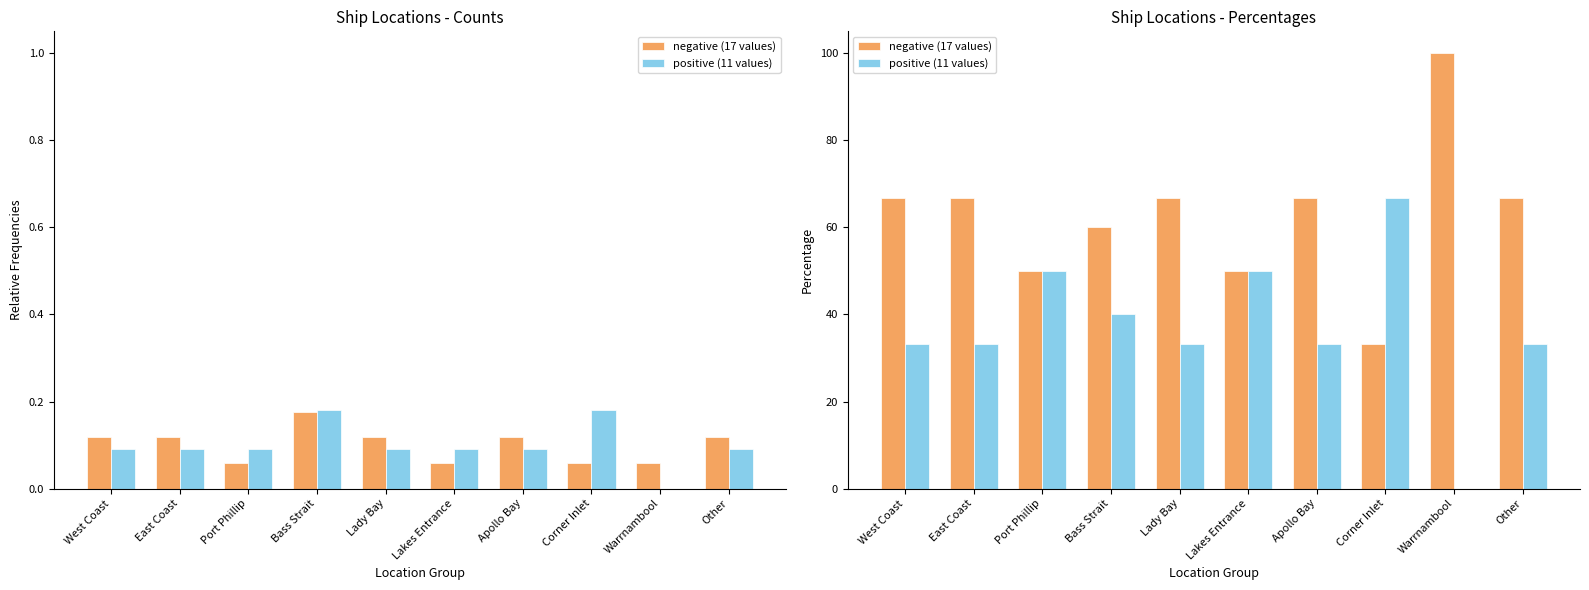

True or false: negative (17 values) has a value of 66.7 at West Coast.

True